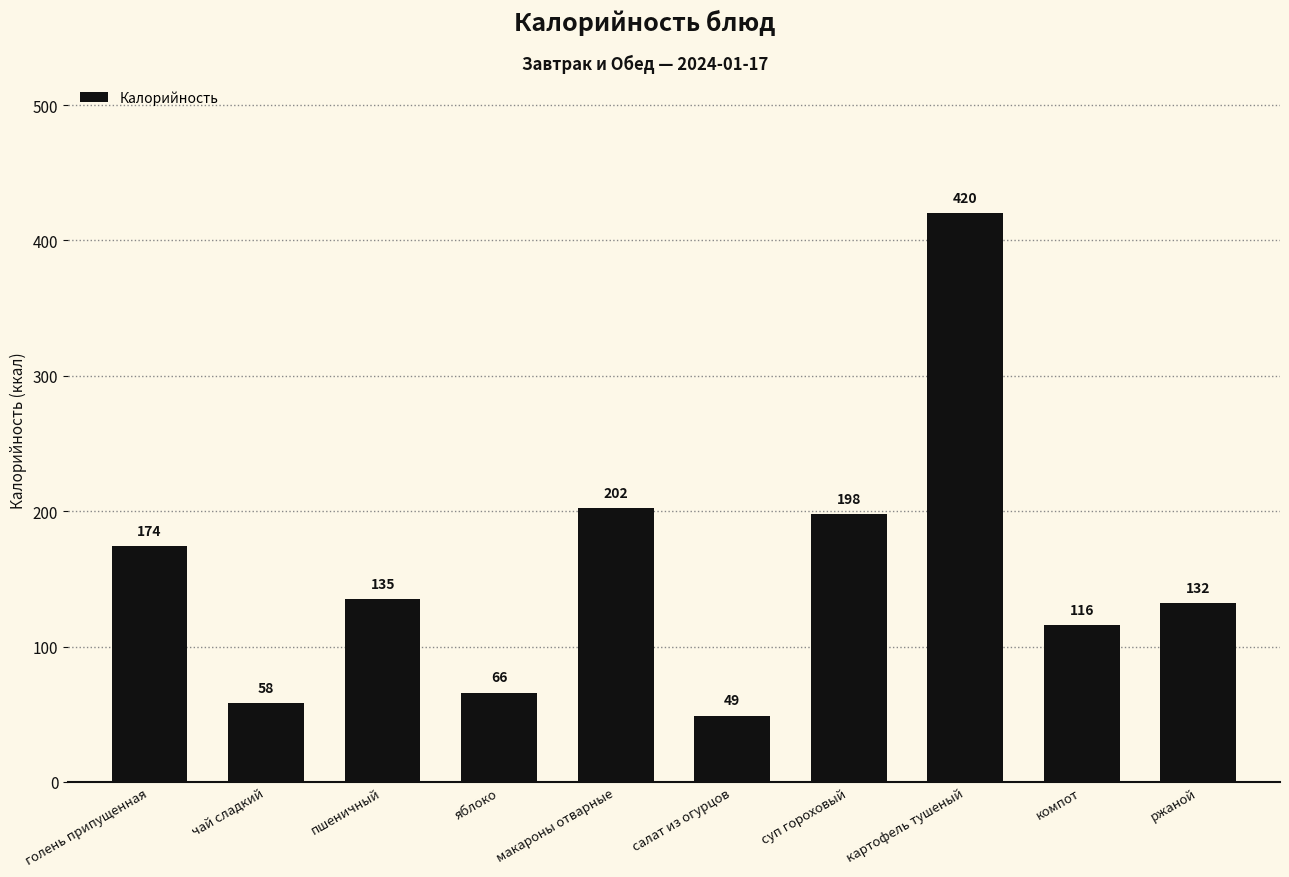

Read the value at салат из огурцов, to the nearest 10.

50